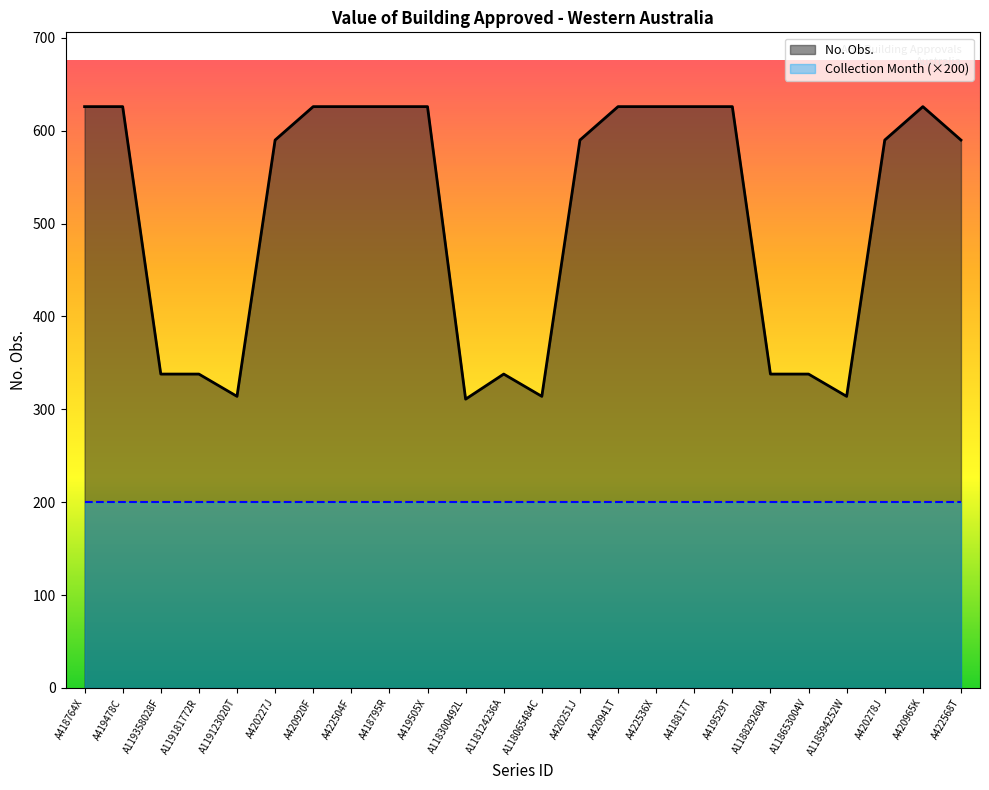

How many points are higher than both their immediate neighbors (excluding endpoints)?

2